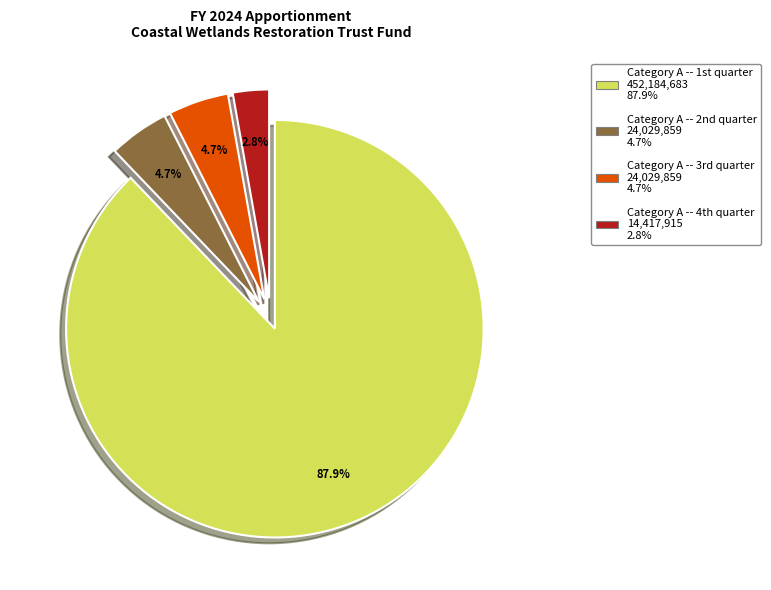

Which slice is the smallest?

Category A -- 4th quarter